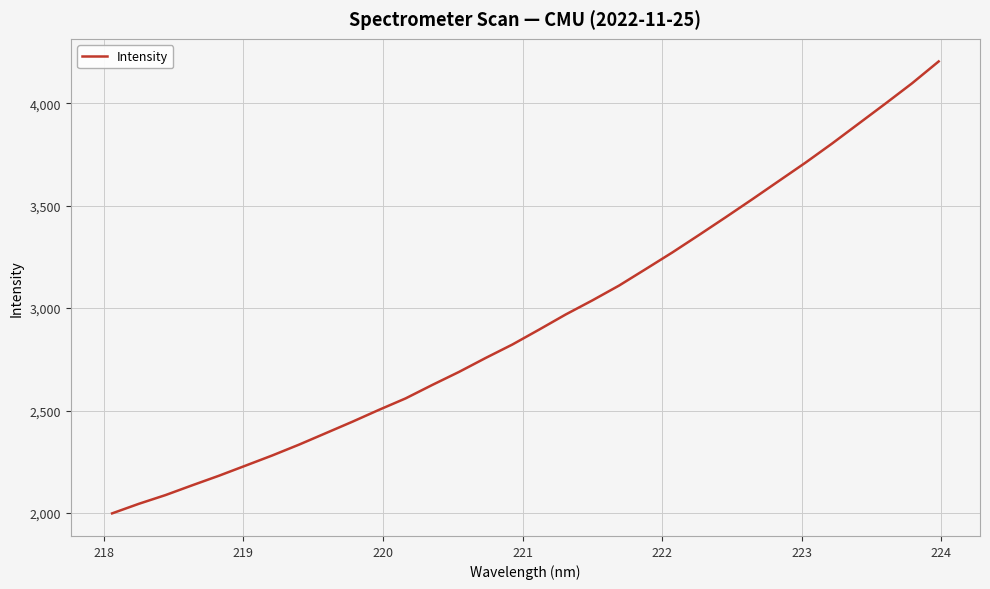

What is the smallest value displayed?

1998.1